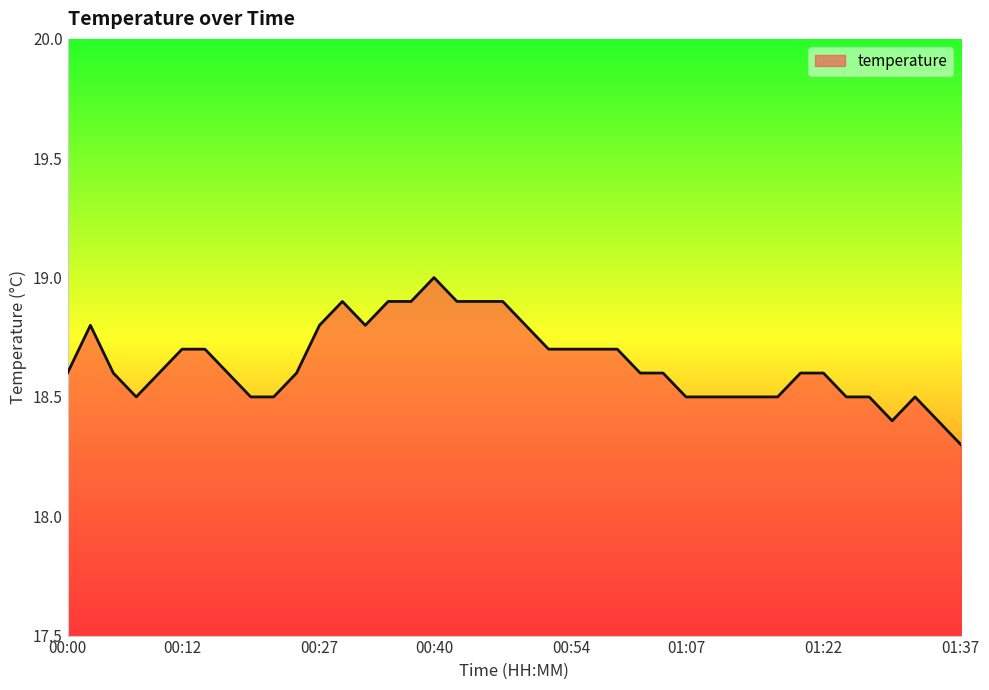

What is the difference between the second highest and second lowest values?

0.5